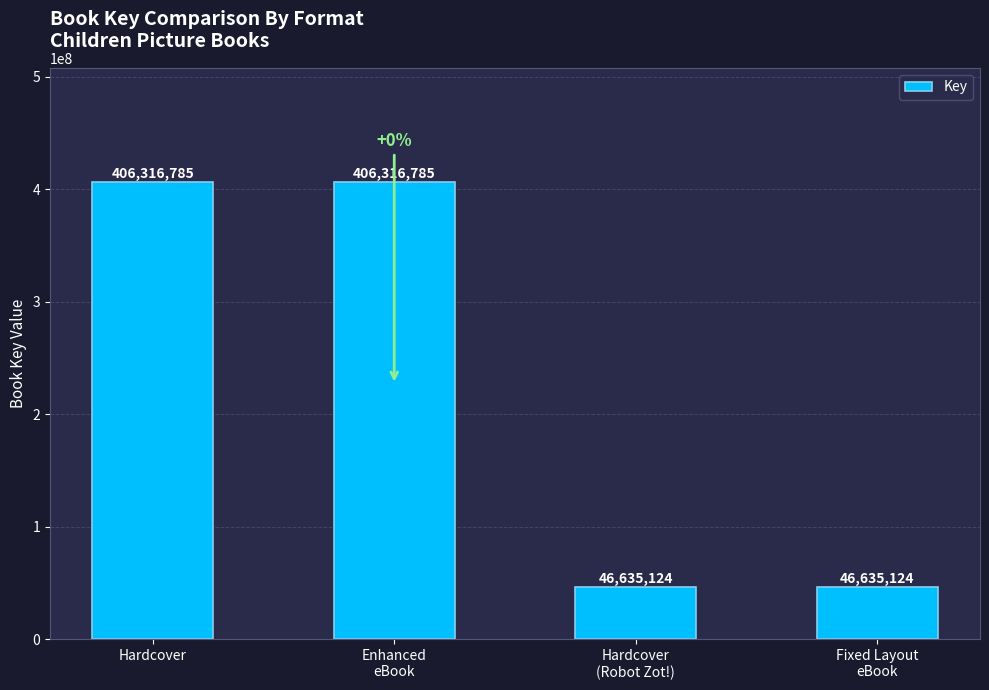

What is the difference between the second highest and second lowest values?

359681661